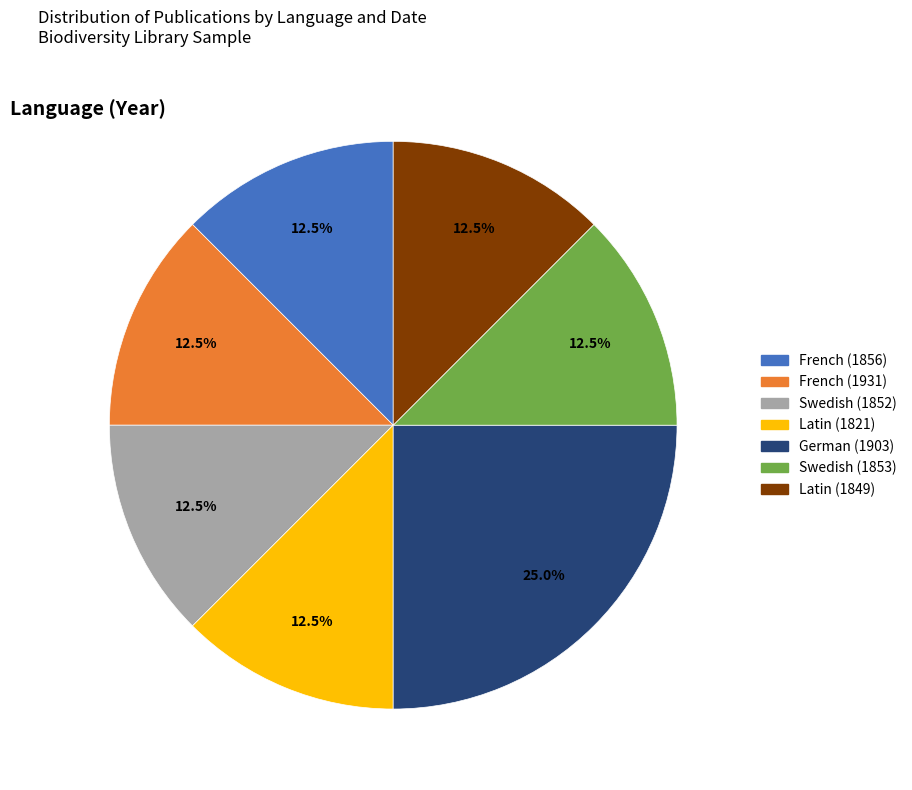

What is the ratio of the value at Swedish (1852) to the value at Swedish (1853)?

1.0